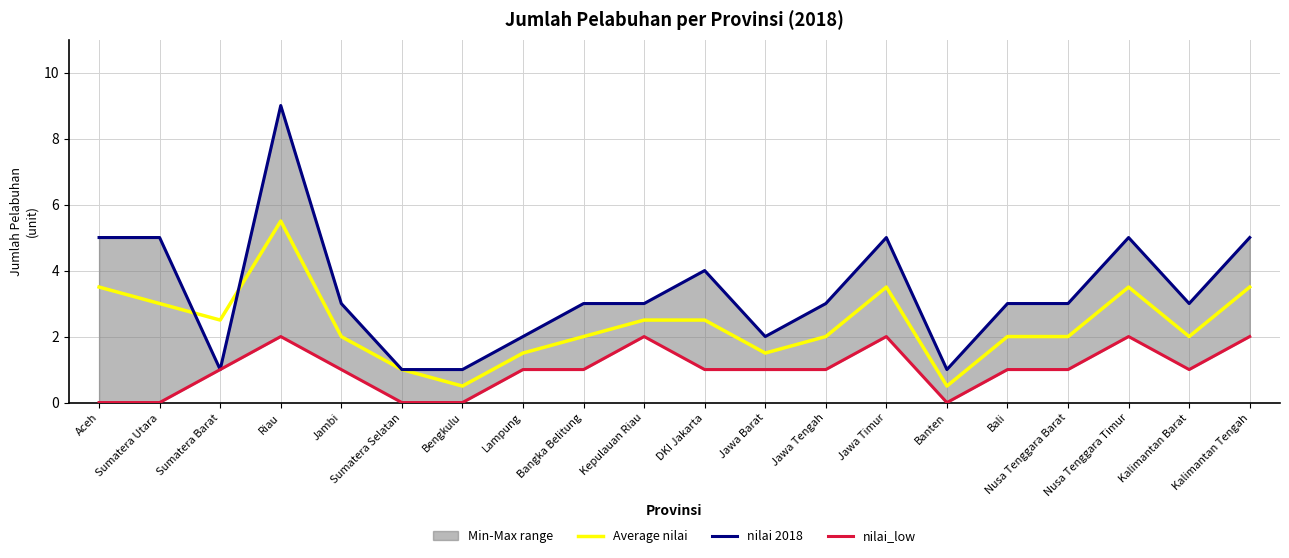

What is the value of the Average nilai point at the 13th from the left?

2.0